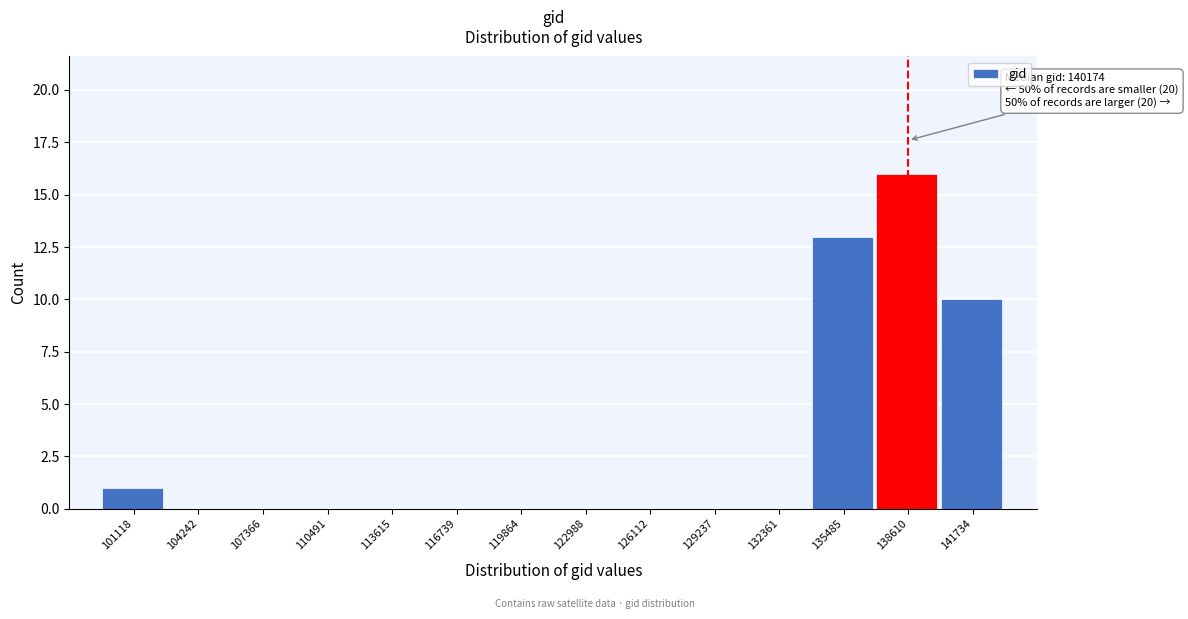

Reading left to right, what are all the values shown in this chart?

101118=1	104242=0	107366=0	110491=0	113615=0	116739=0	119864=0	122988=0	126112=0	129237=0	132361=0	135485=13	138610=16	141734=10